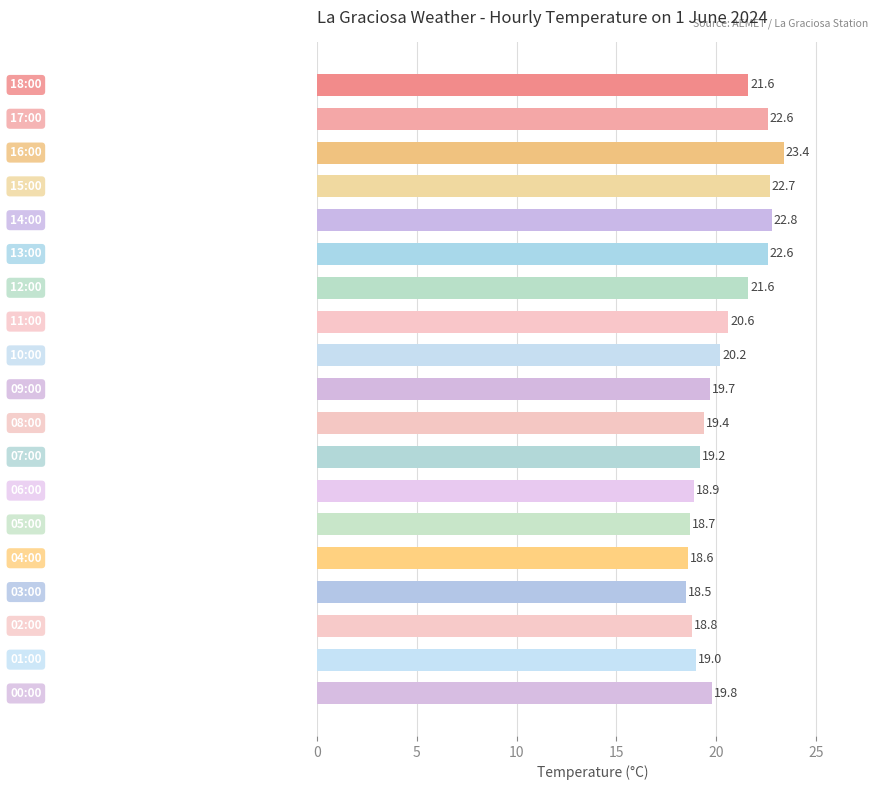

Does the chart contain stacked bars?

No